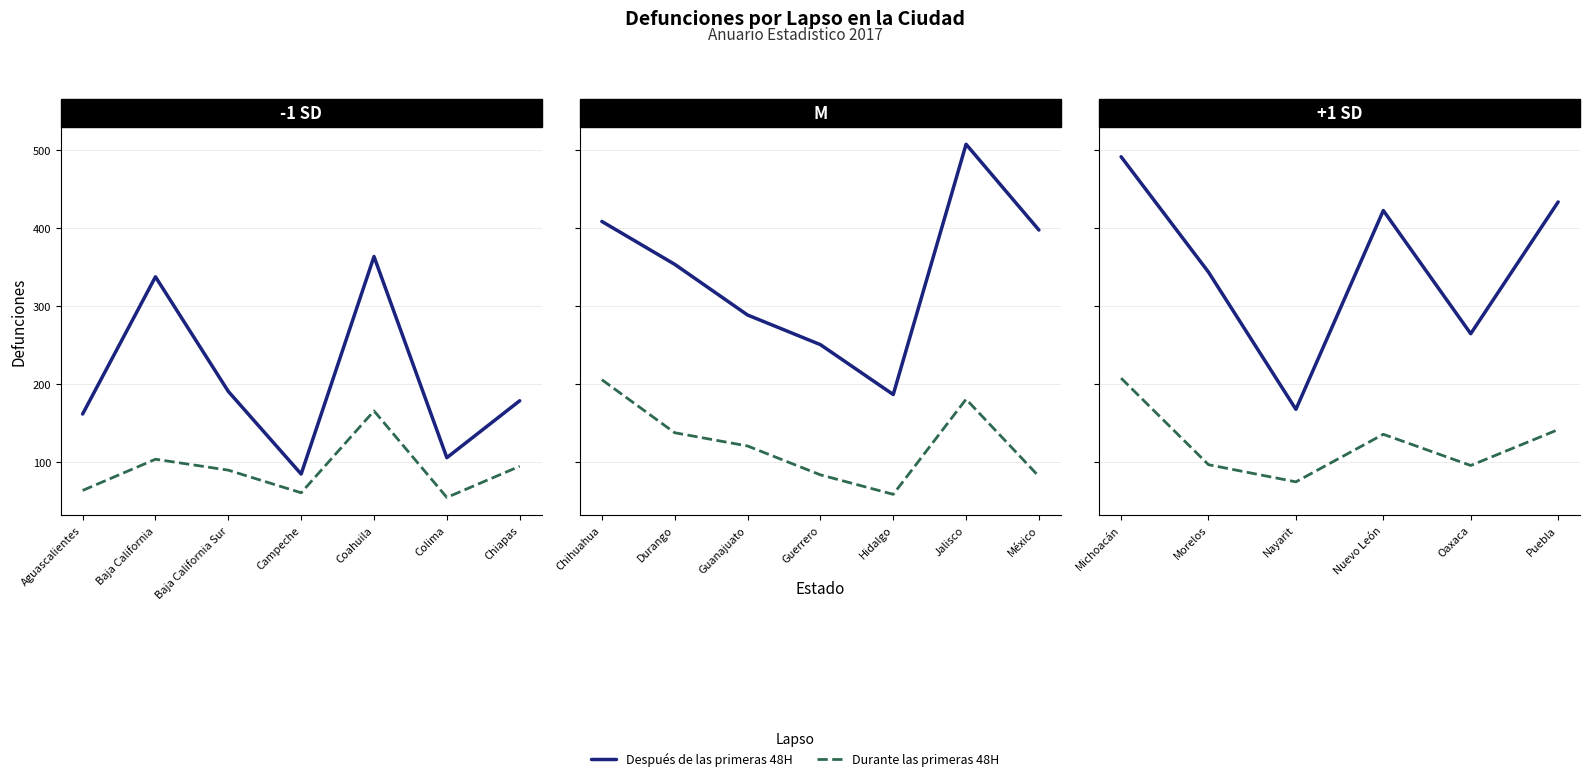

True or false: Después de las primeras 48H and Durante las primeras 48H cross at least once.

False